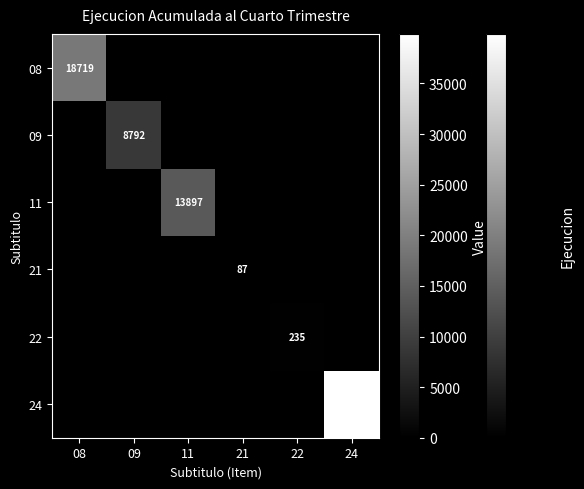

The value of 22 at 22 is 66. True or false?

False